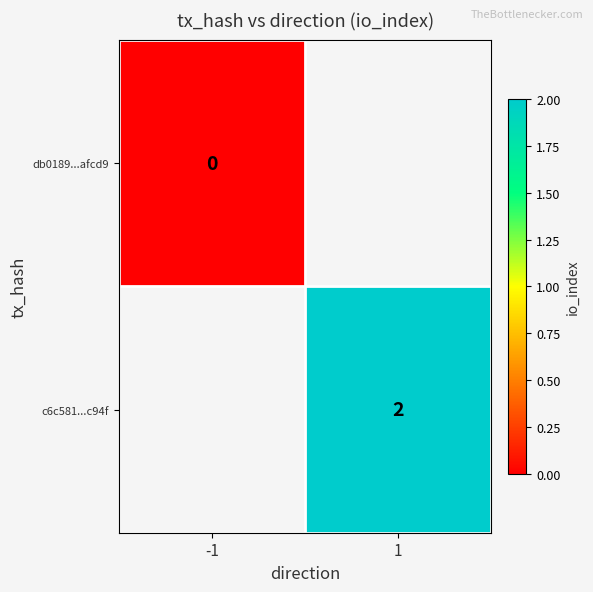

True or false: c6c581...c94f has a value of 1 at 1.

False